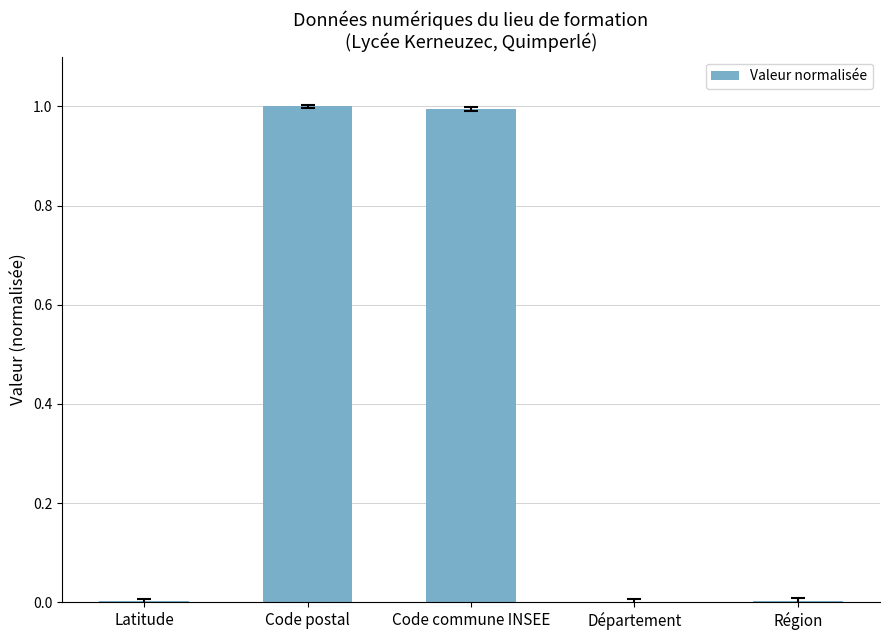

Are the bars horizontal?

No